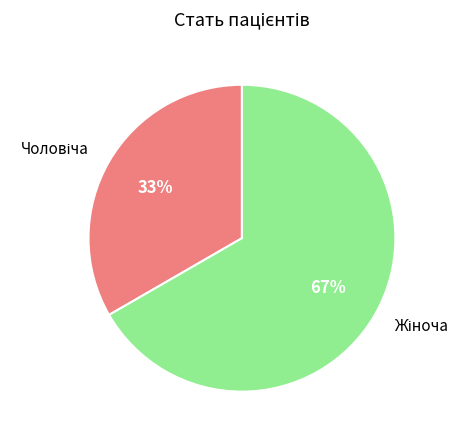

To the nearest percent, what is the average slice percentage?

50%